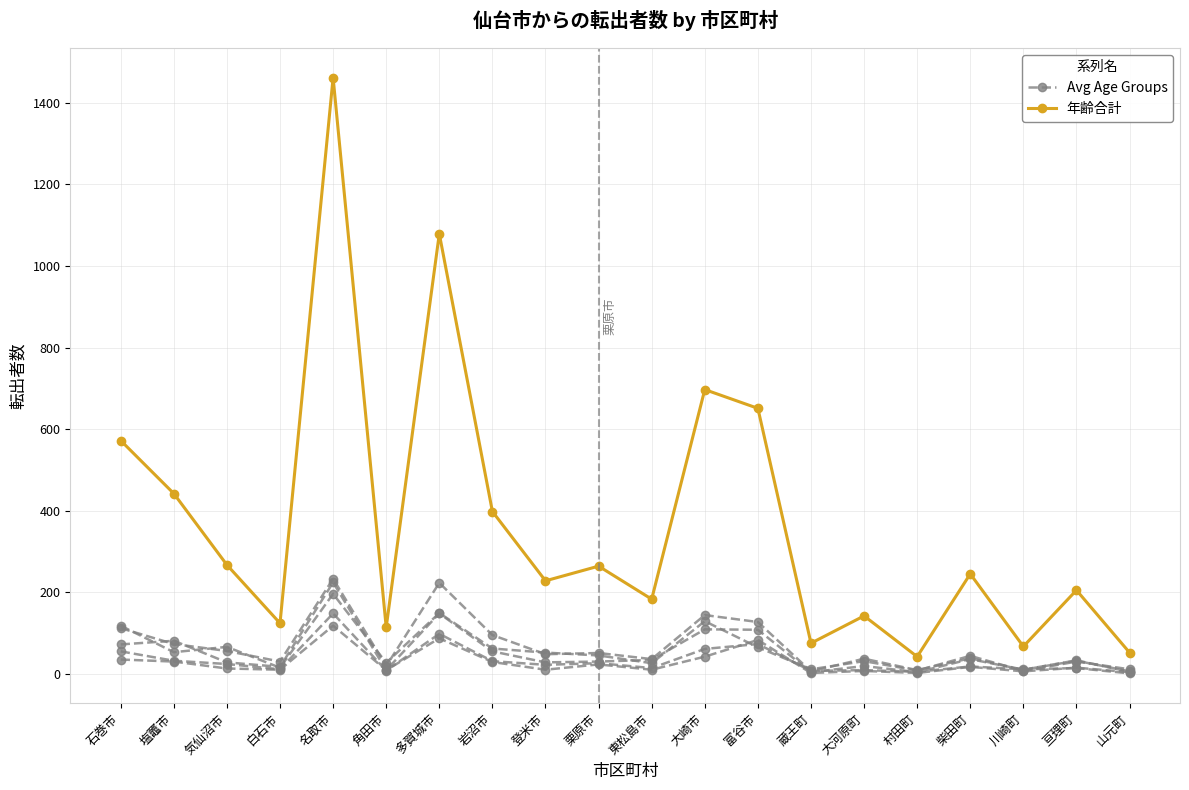

Is the value of 年齢合計 at 角田市 greater than the value of Avg Age Groups at 村田町?

Yes